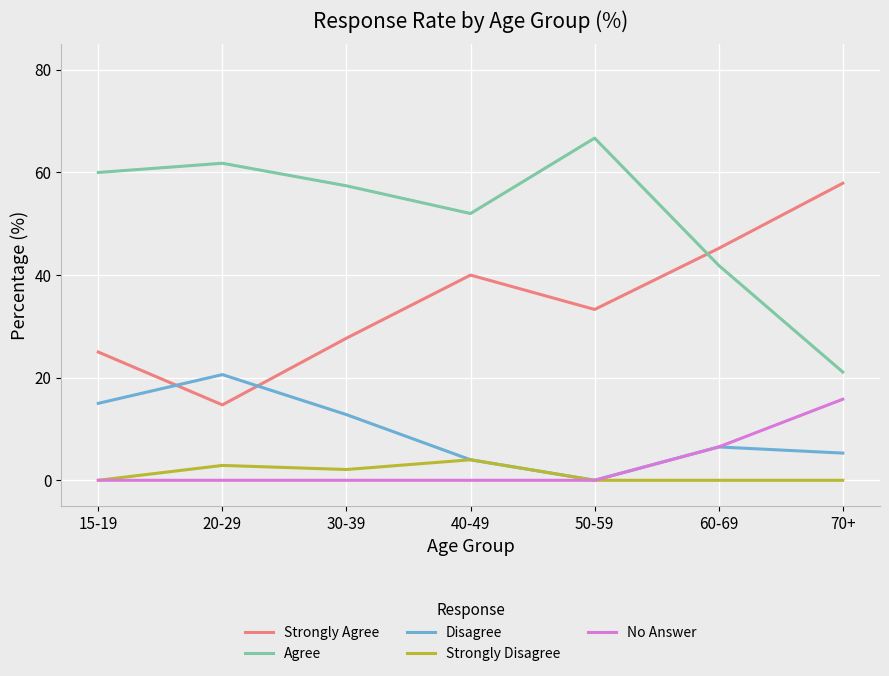

How many lines are shown in the chart?

5